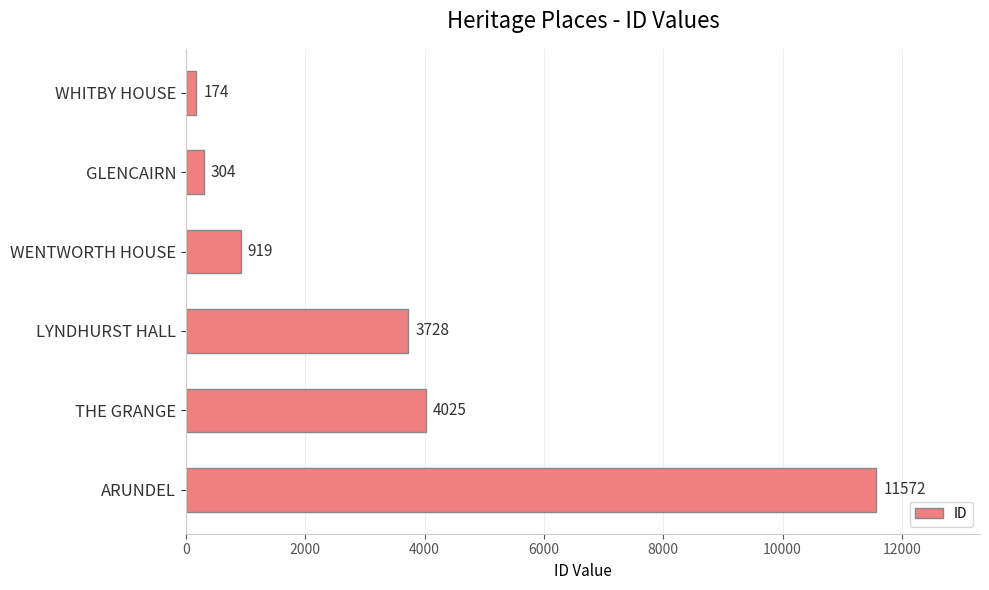

What is the change in value from LYNDHURST HALL to THE GRANGE?

+297